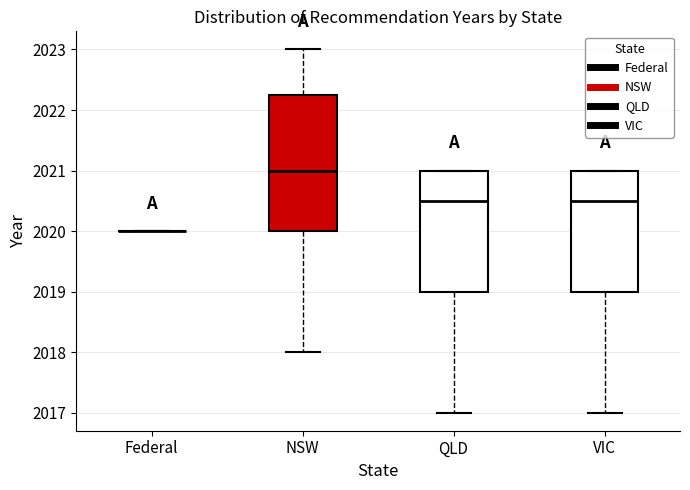

Reading left to right, transcribe this box plot: for each box, give where its median line is, the range the box spans, and where its two whiskers end, as read against the y-axis. The values are not printed on the chart, so give them approximately, as read against the axis.

Federal: box collapsed to a line at 2020.0, whiskers 2020.0 to 2020.0
NSW: median 2021.0, box 2020.0 to 2022.3, whiskers 2018.0 to 2023.0
QLD: median 2020.5, box 2019.0 to 2021.0, whiskers 2017.0 to 2021.0
VIC: median 2020.5, box 2019.0 to 2021.0, whiskers 2017.0 to 2021.0